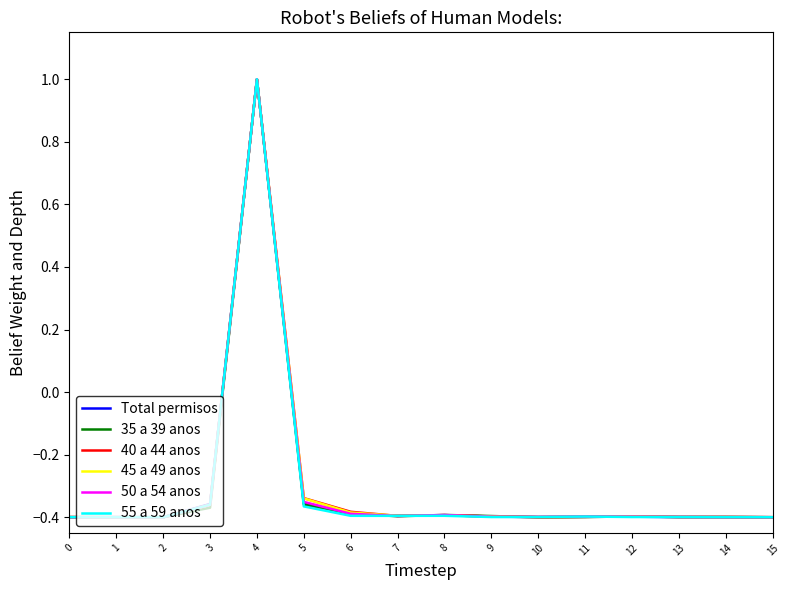

What is the greatest value displayed?

1.0